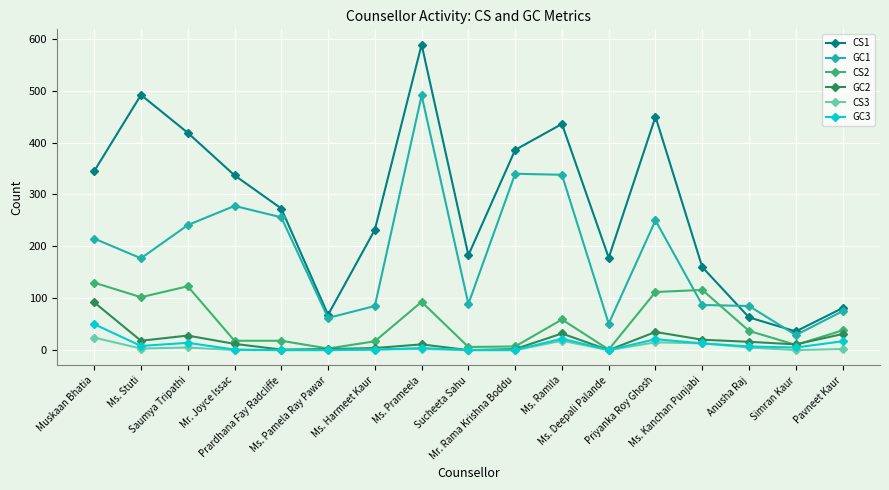

True or false: GC1 has more than 1 interior local peaks.

True